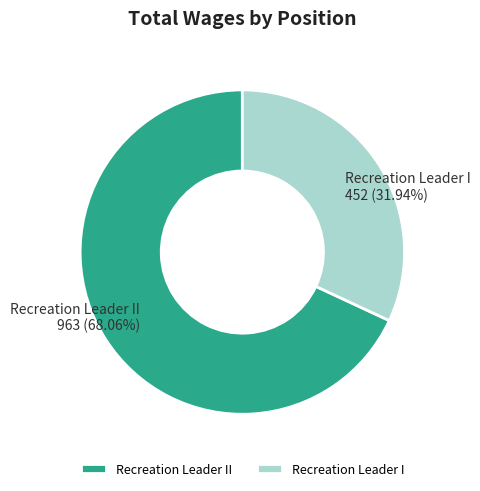

Between Recreation Leader II and Recreation Leader I, which is larger?

Recreation Leader II